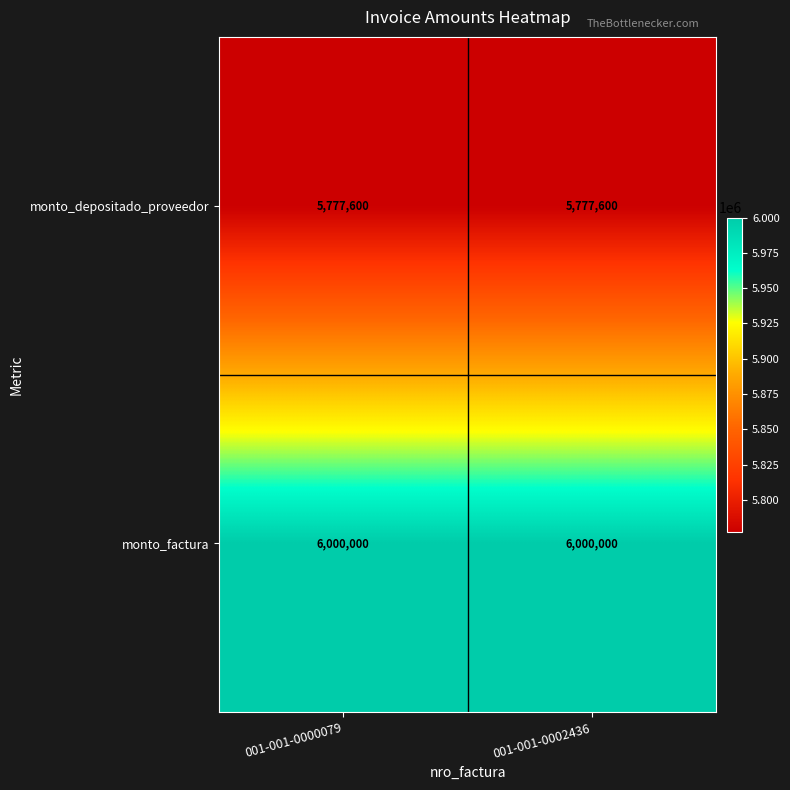

The value of monto_depositado_proveedor at 001-001-0002436 is 5777600. True or false?

True